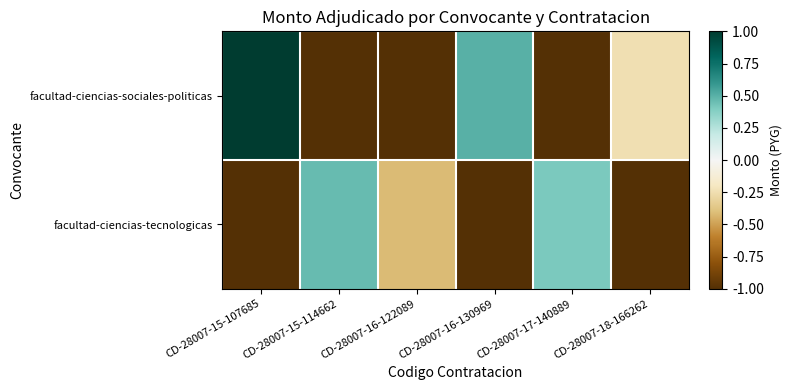

At which category is the sum across all series the highest?

CD-28007-15-107685